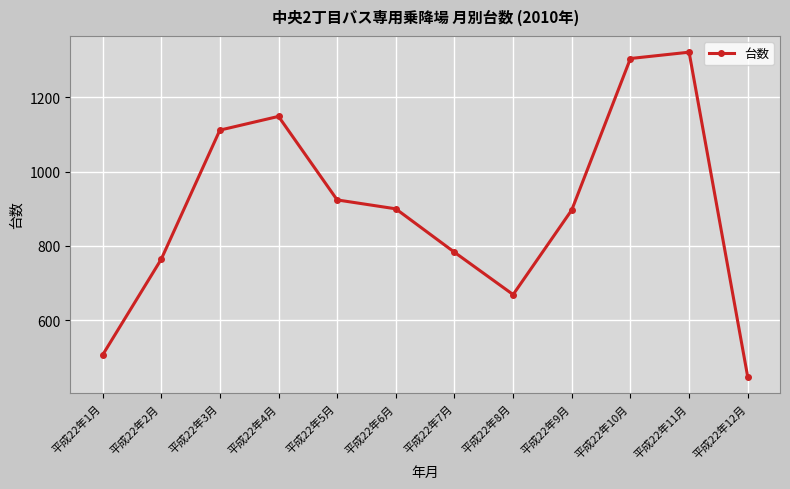

What is the difference between the values at 平成22年7月 and 平成22年9月?

114